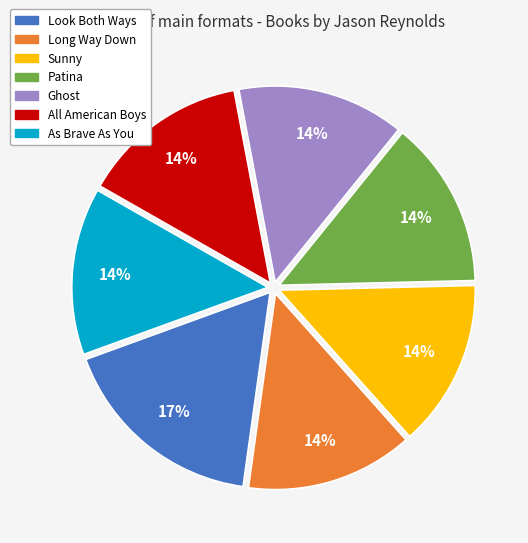

Count the number of slices in the pie.

7